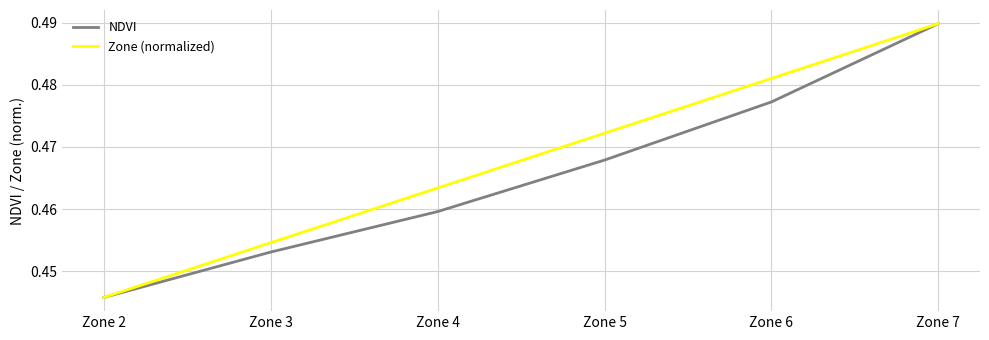

Rank the series at Zone 4 from highest to lowest value.

Zone (normalized), NDVI